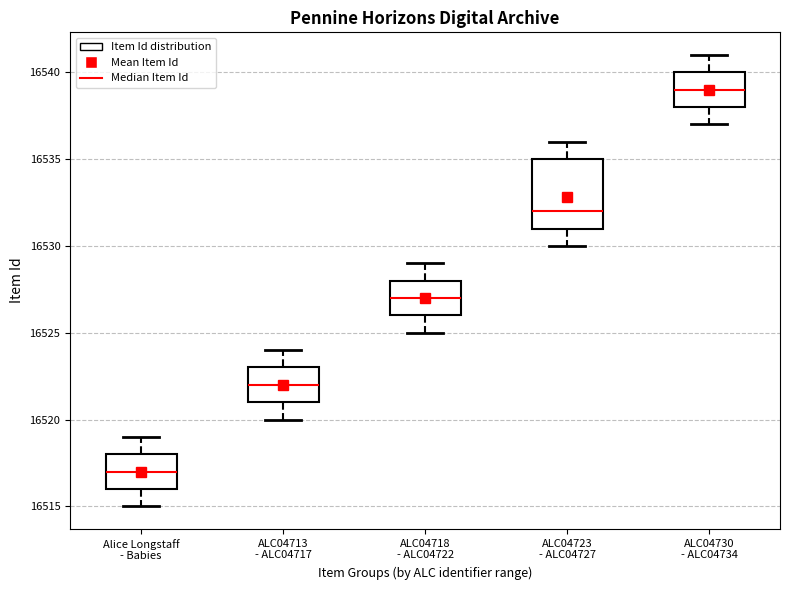

Which box's median line is the lowest?

Alice Longstaff - Babies